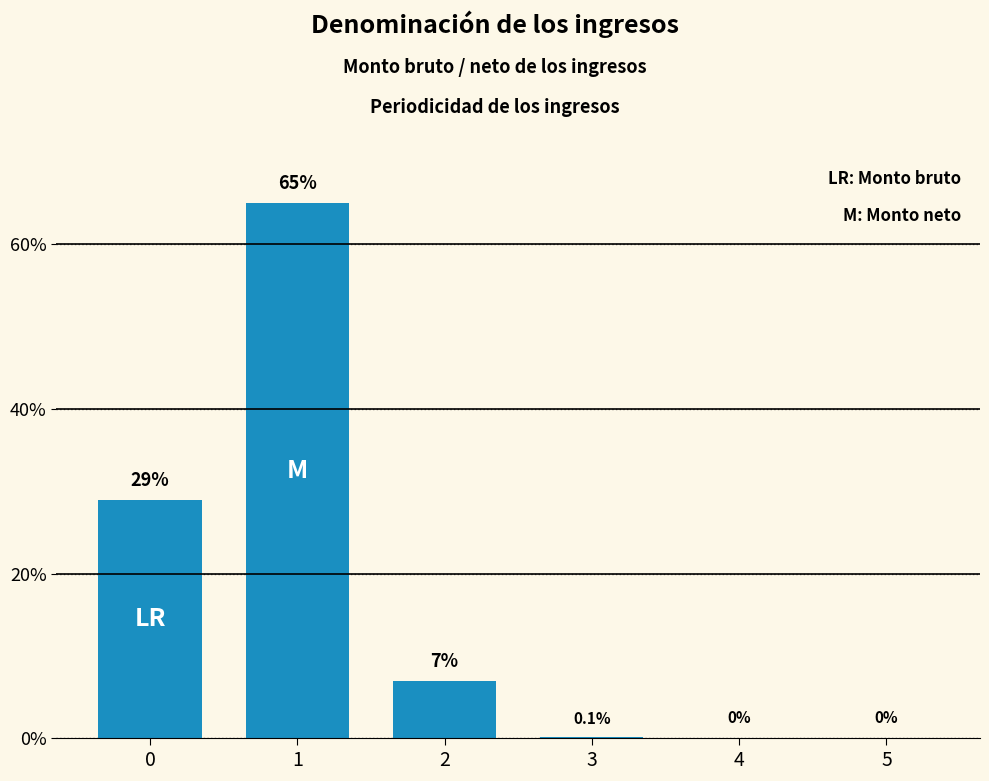

Read the value at 0.

29.0